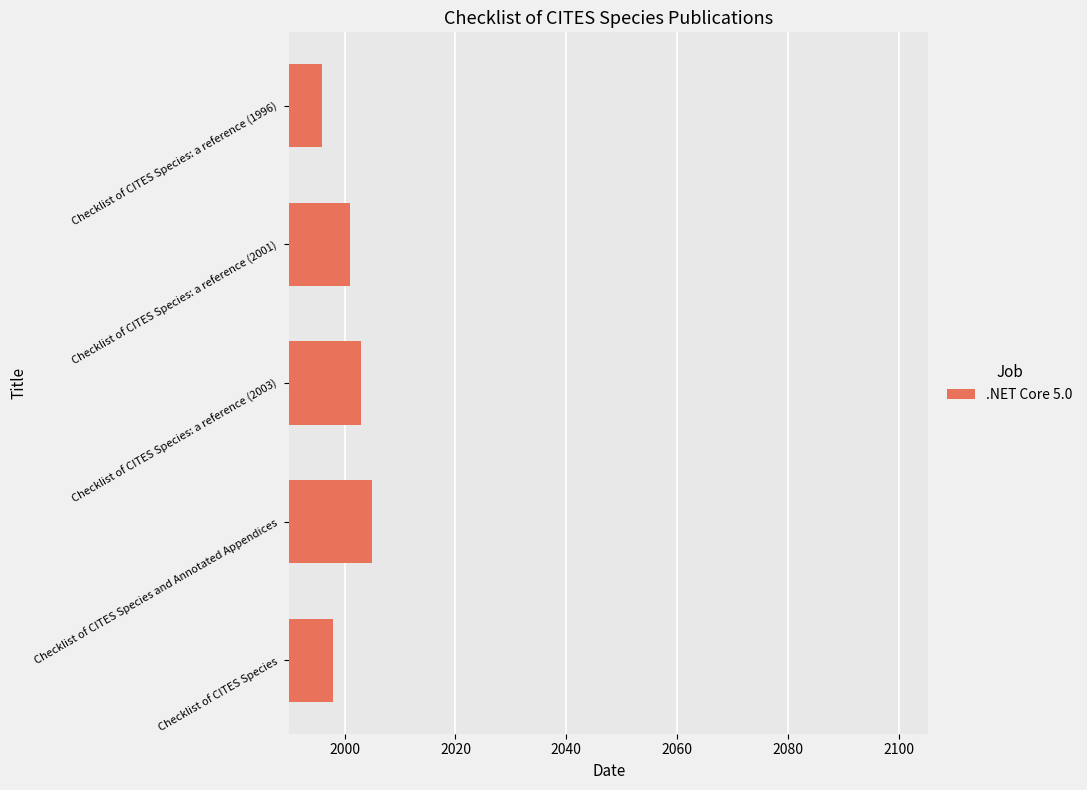

The value at Checklist of CITES Species: a reference (1996) is 1996. True or false?

True